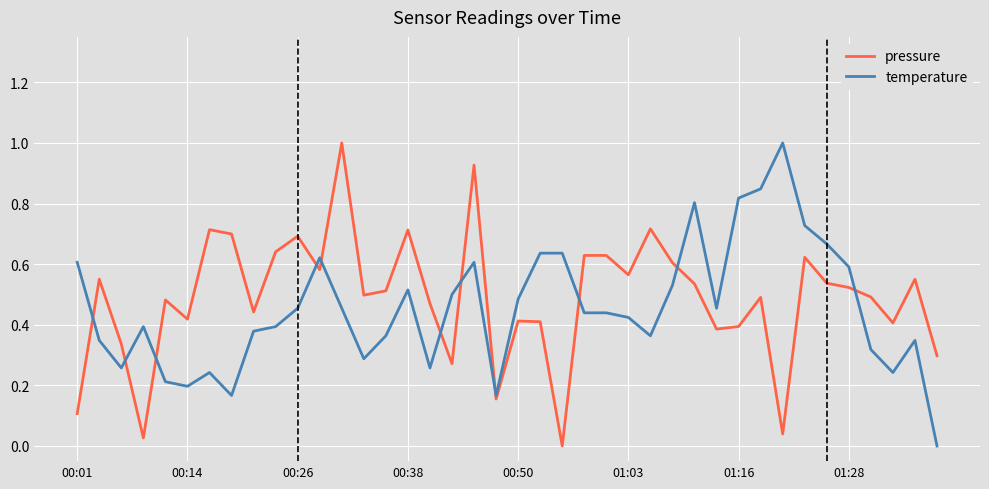

Is it true that pressure equals 0.4 at 23?

False